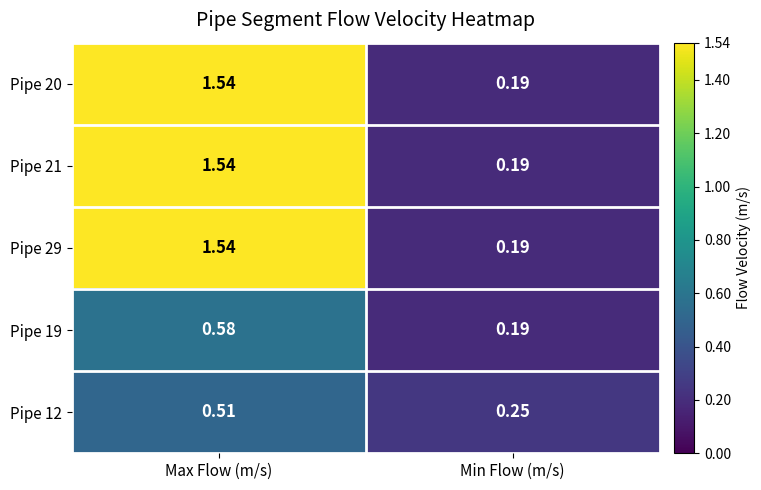

Is the value of Pipe 12 at Max Flow (m/s) greater than the value of Pipe 21 at Min Flow (m/s)?

Yes